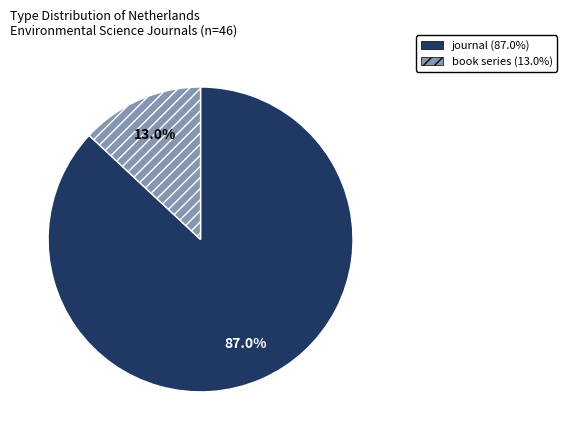

To the nearest percent, what is the average slice percentage?

50%